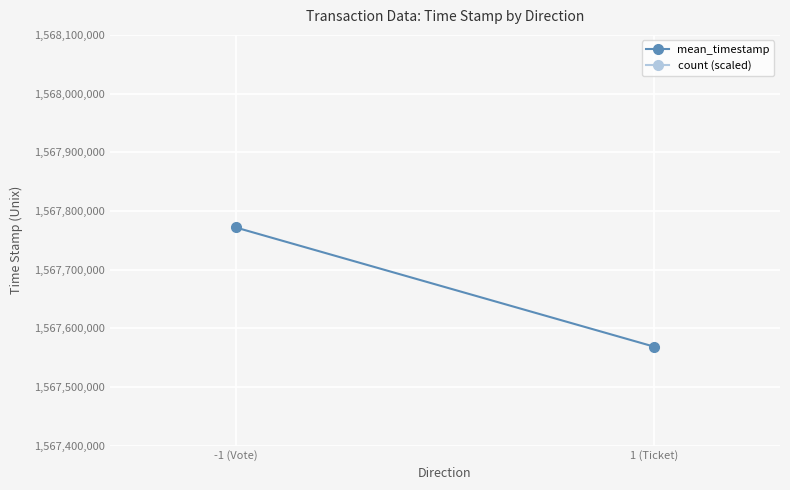

At which category does the chart reach its minimum across all series?

1 (Ticket)